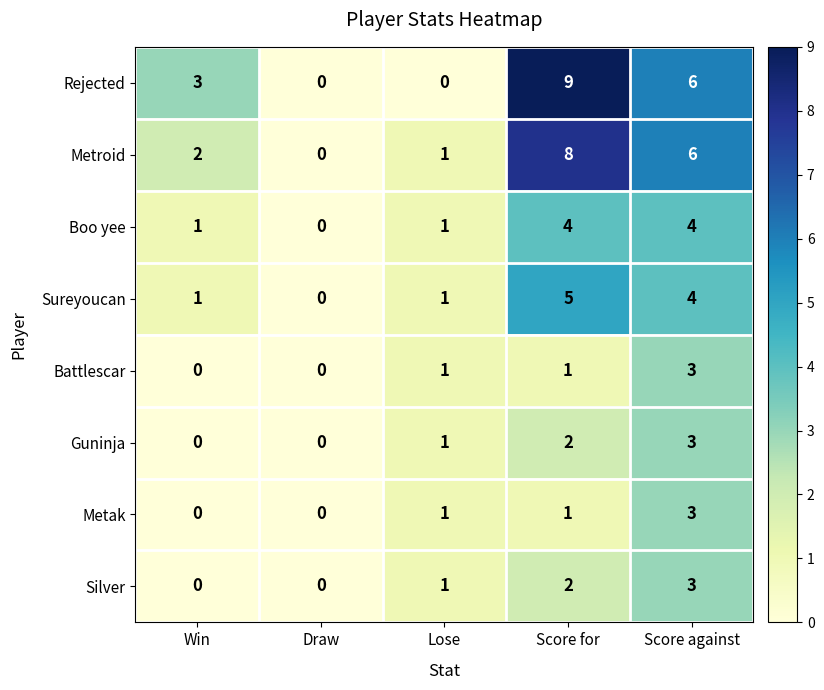

The Boo yee series shows 7 at Score against. True or false?

False